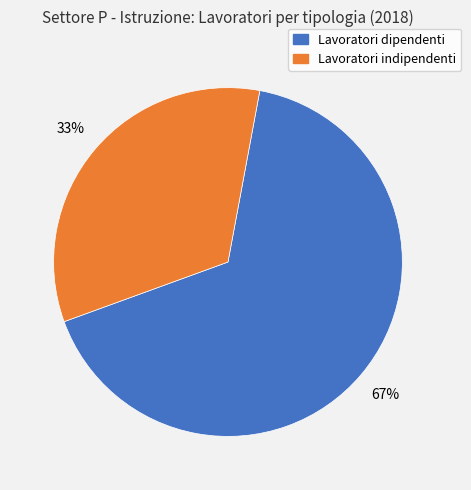

Approximately how many times larger is the value at Lavoratori indipendenti compared to Lavoratori dipendenti?

0.5